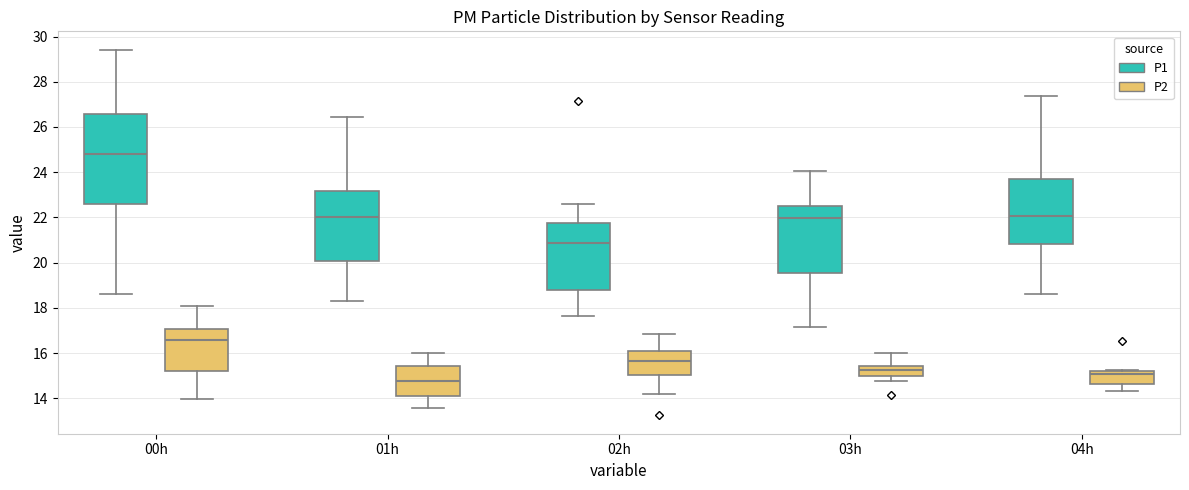

Which box's median line is the lowest?

01h (P2)